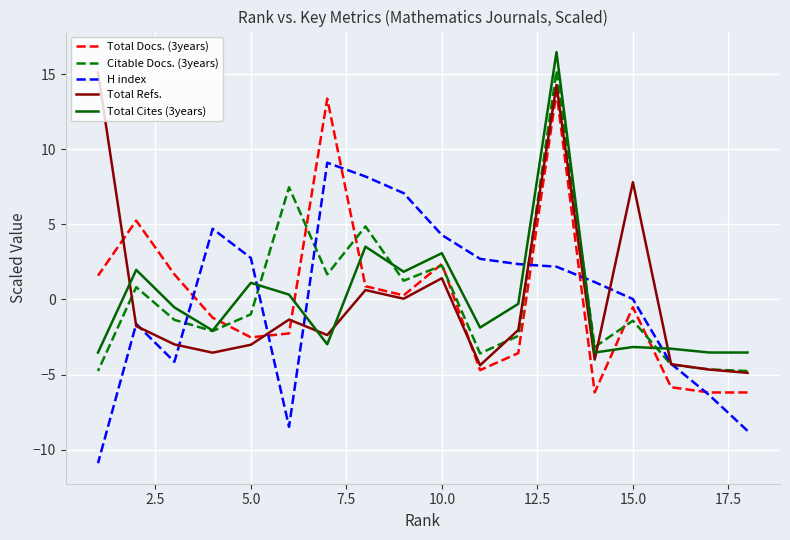

What is the difference between the maximum and minimum values in the Total Docs. (3years) series?

20.0